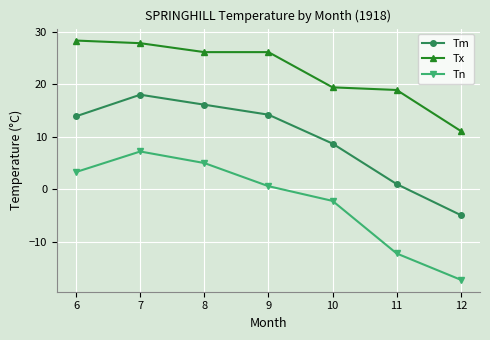

What is the difference between the maximum and second lowest values in the Tx series?

9.4